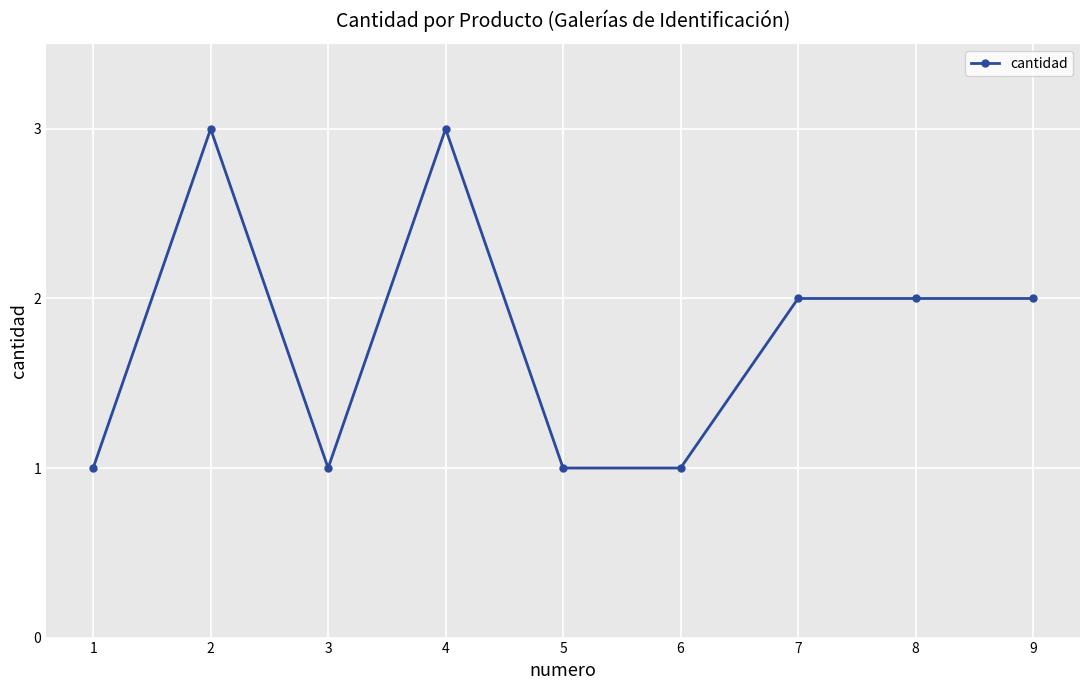

Approximately how many times larger is the value at 7 compared to 2?

0.7